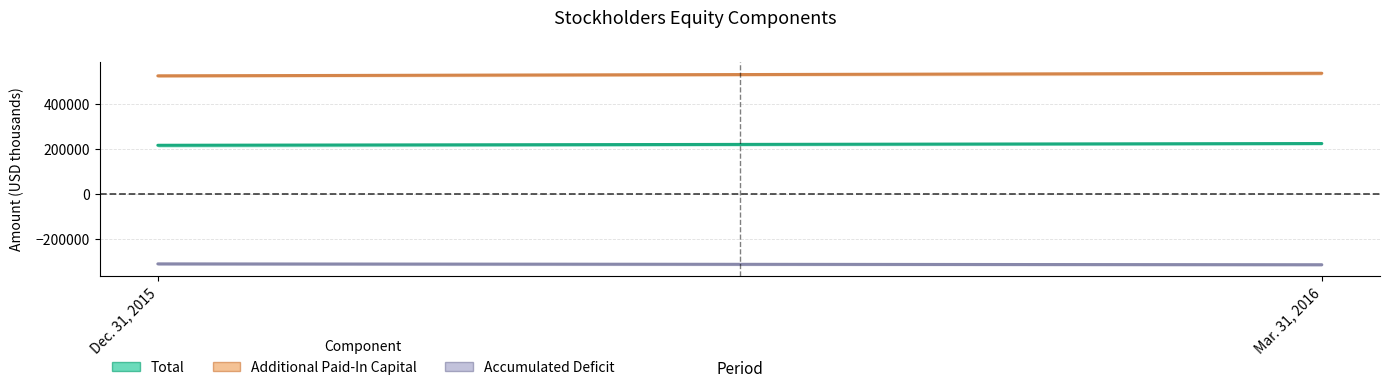

At which category is the sum across all series the highest?

Mar. 31, 2016